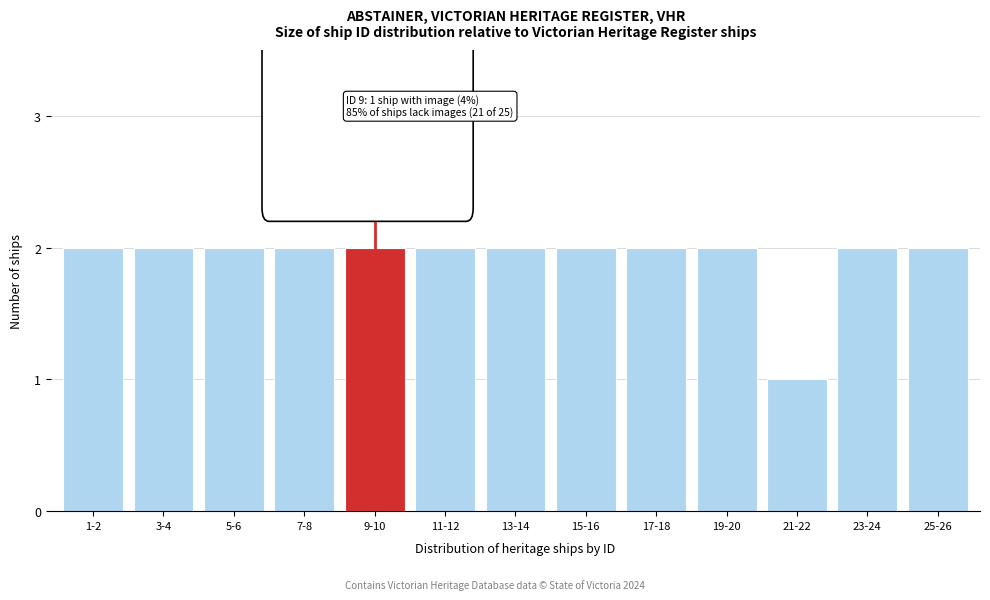

Reading left to right, list all the values displayed in this chart.

2	2	2	2	2	2	2	2	2	2	1	2	2